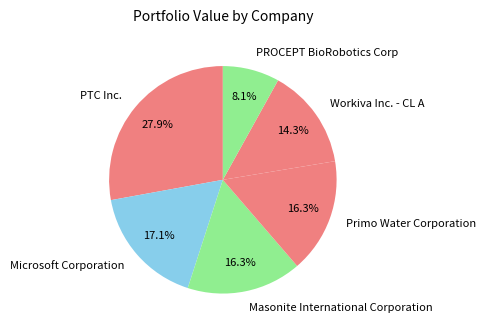

Which slice is the smallest?

PROCEPT BioRobotics Corp